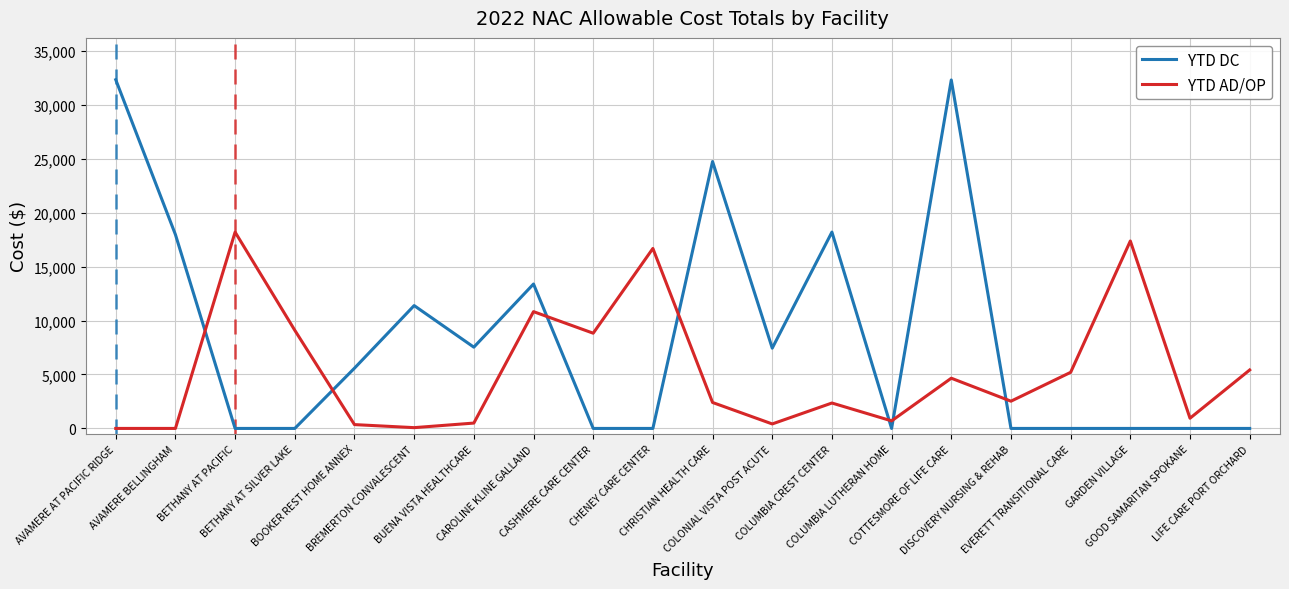

True or false: YTD AD/OP has more than 1 points higher than both neighbors.

True